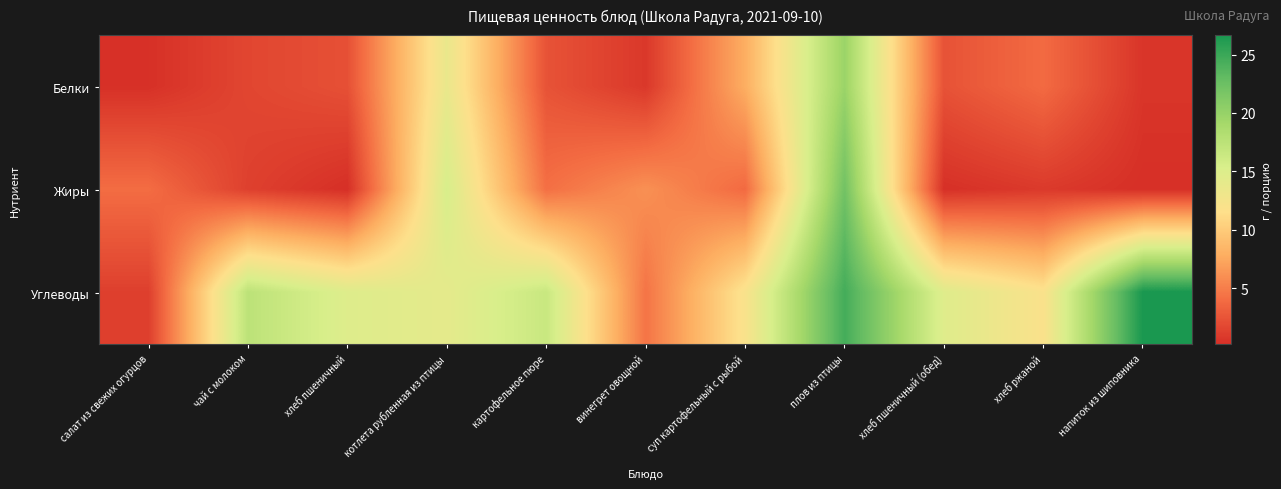

Which series changed the most between хлеб пшеничный (обед) and хлеб ржаной?

Углеводы